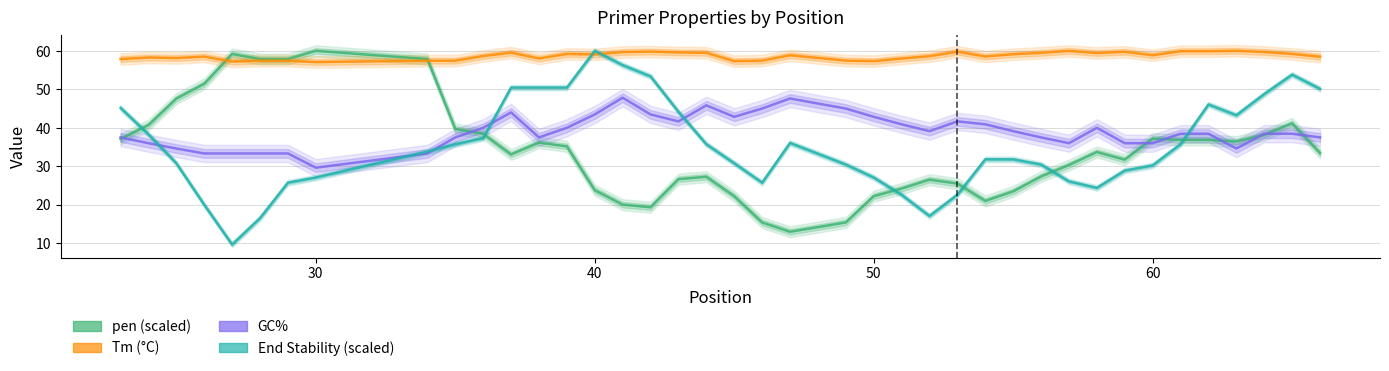

At how many categories does at least one series exceed 14?

40